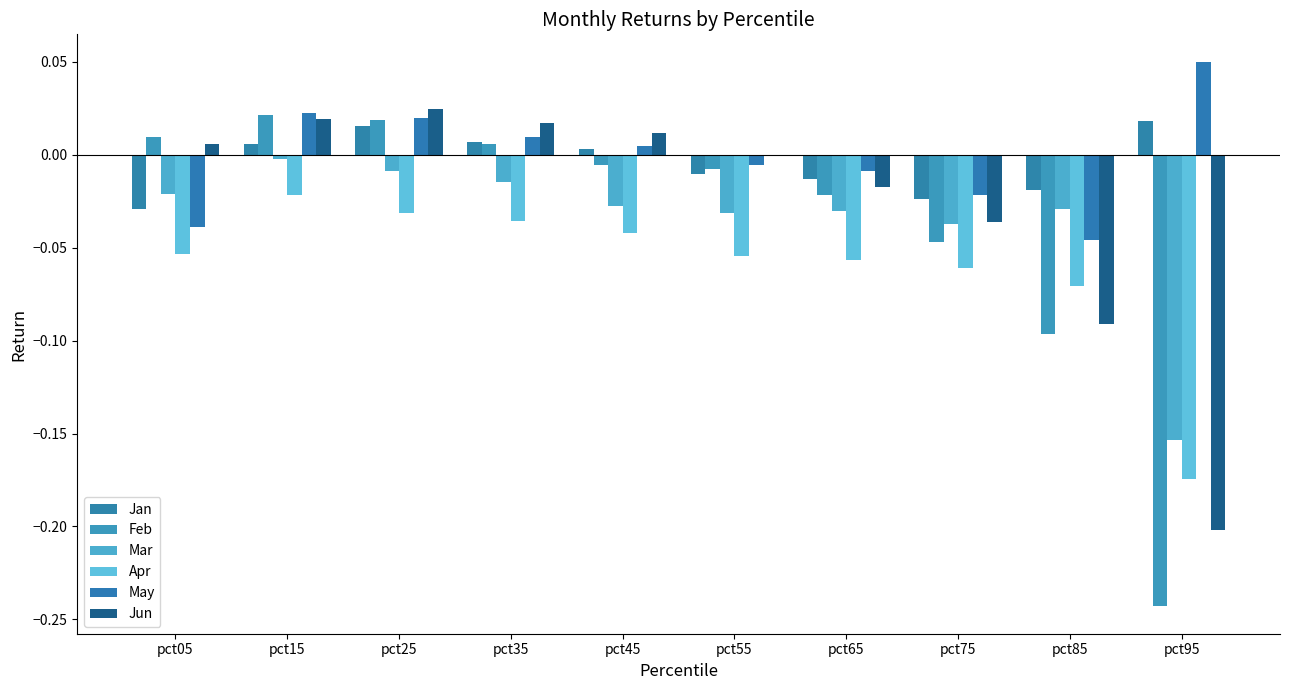

Where is Apr nearest to the value 0?

pct15